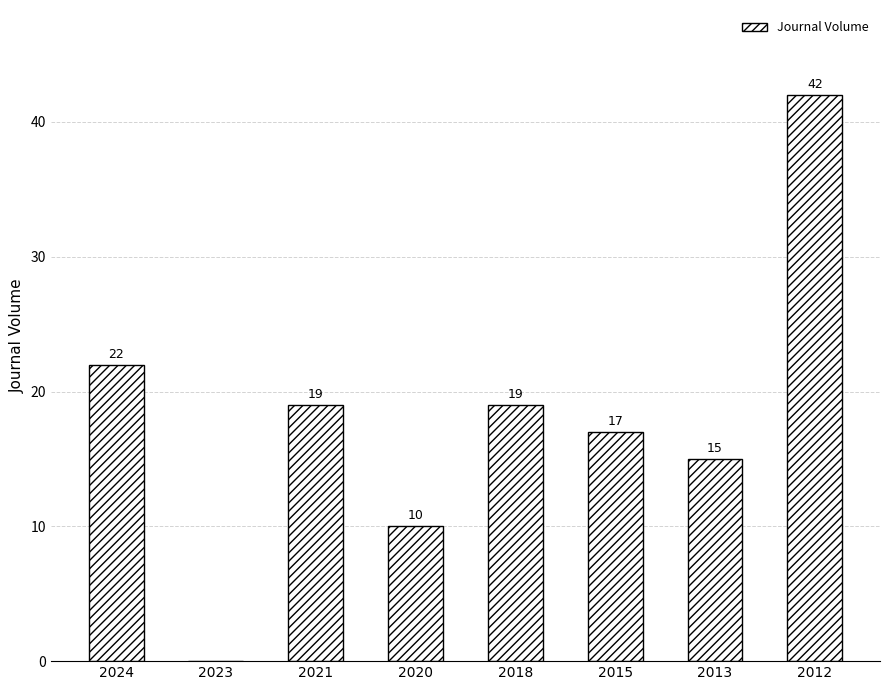

Does the chart contain stacked bars?

No